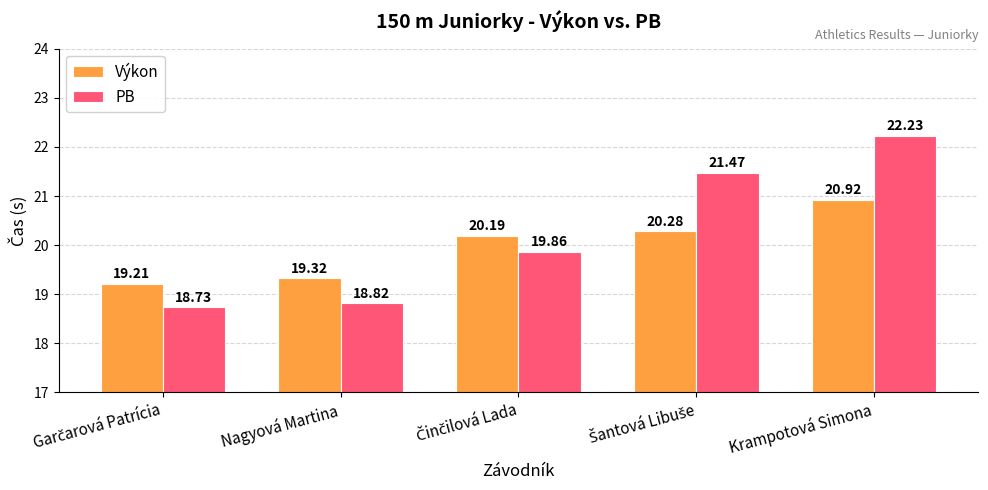

What is the difference between the maximum and minimum values in the Výkon series?

1.7